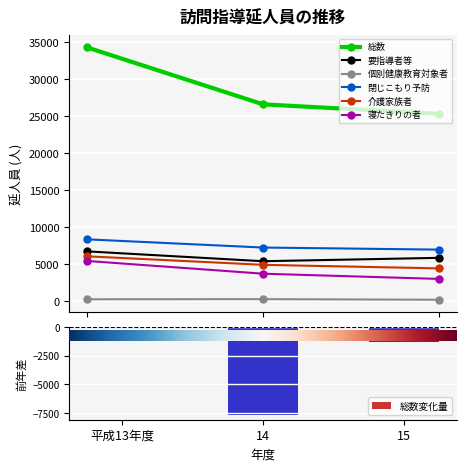

How many 寝たきりの者 values are between 3046 and 5473?

3